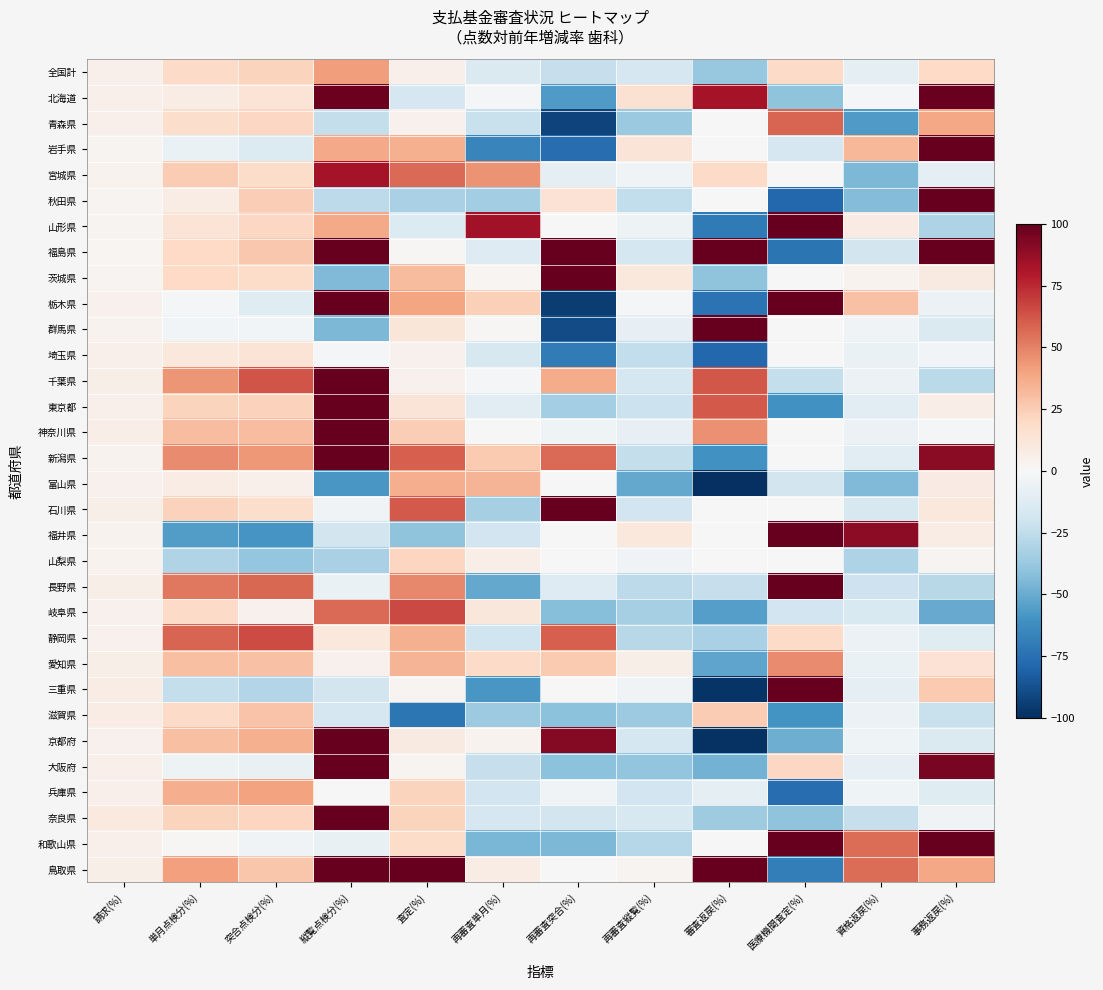

What is the maximum value shown in the chart?

100.0